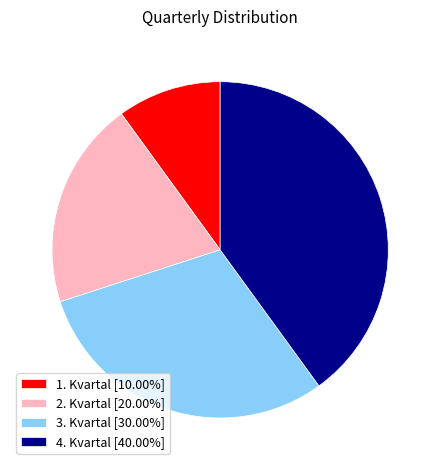

How many slices are in this pie chart?

4